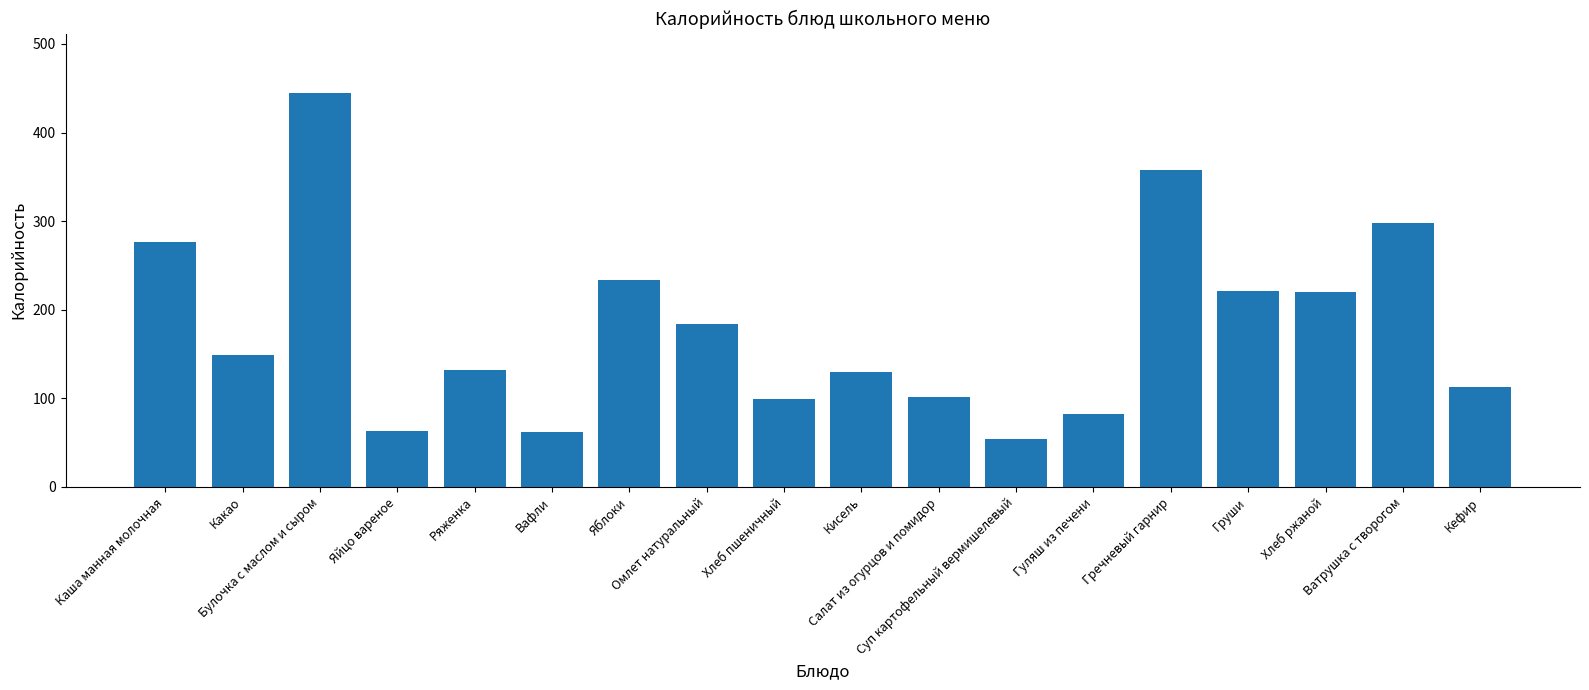

How many data points does each series have?

18